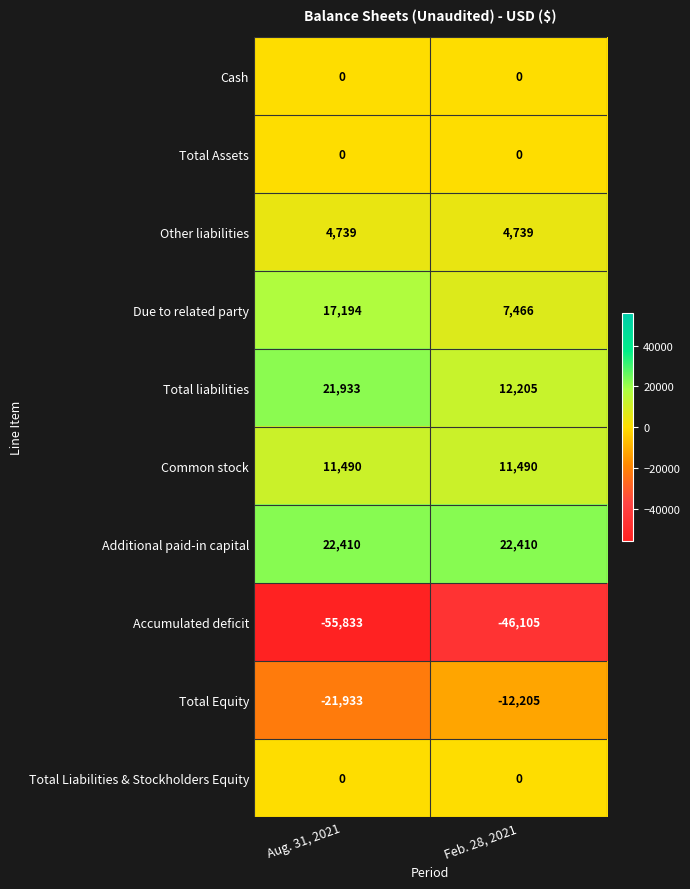

Which category has the highest value in the Total Equity series?

Feb. 28, 2021